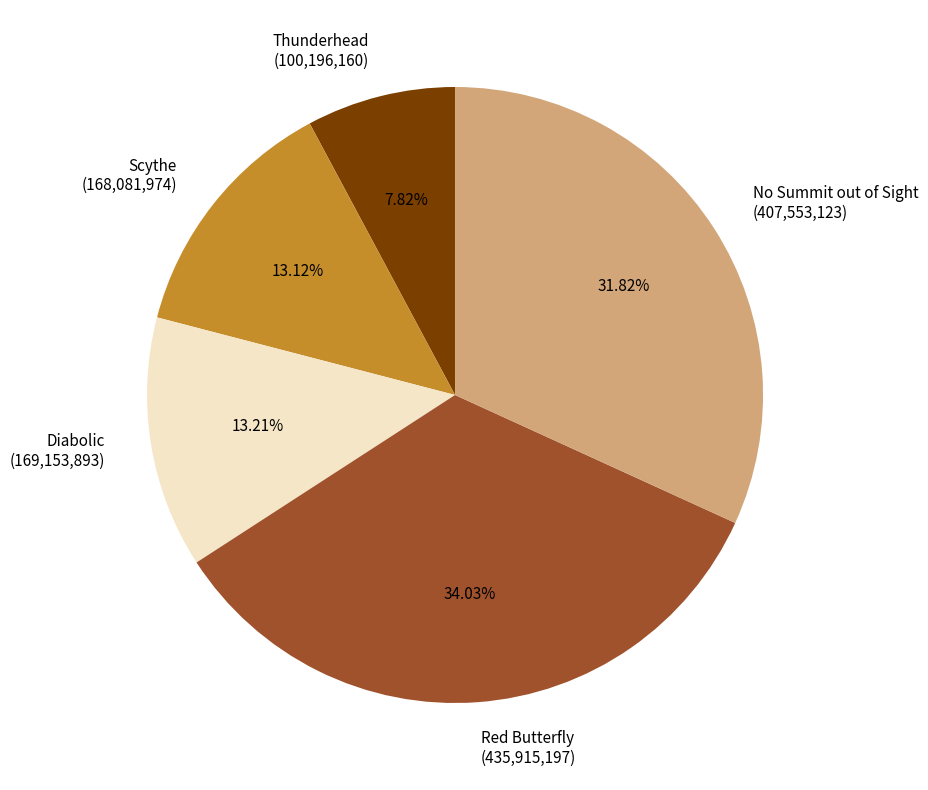

To the nearest percent, what percentage of the pie is Diabolic?

13%